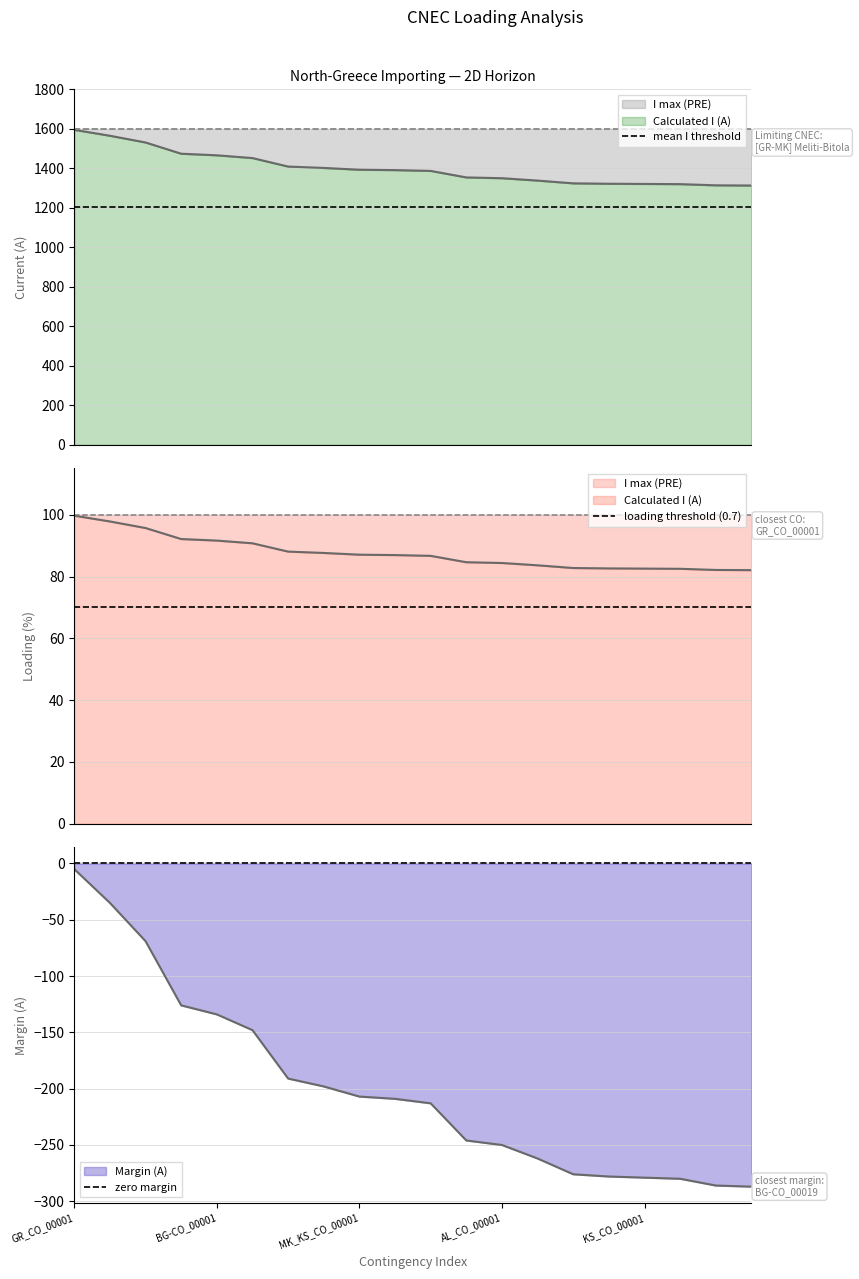

What is the label of the 2nd point from the right?

GR_CO_00001